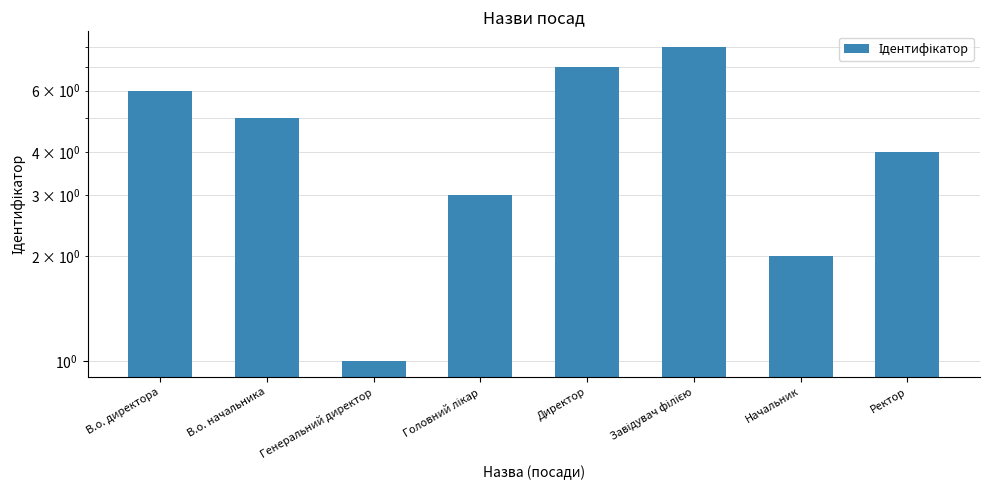

At which category does the chart reach its minimum across all series?

Генеральний директор